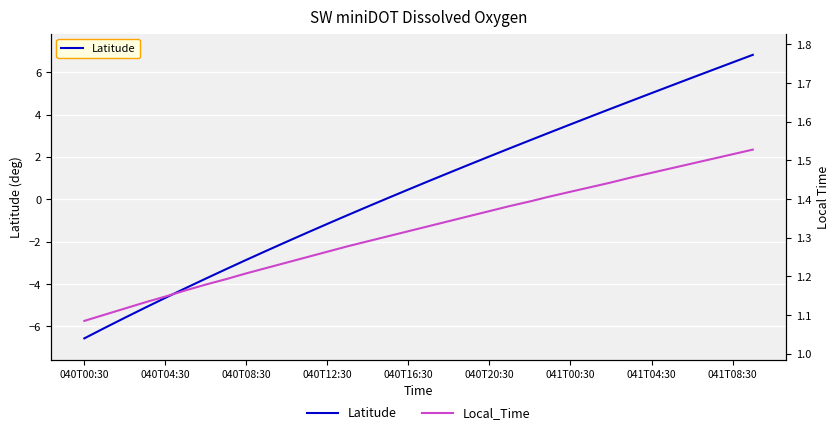

What is the minimum value for Latitude?

-6.6